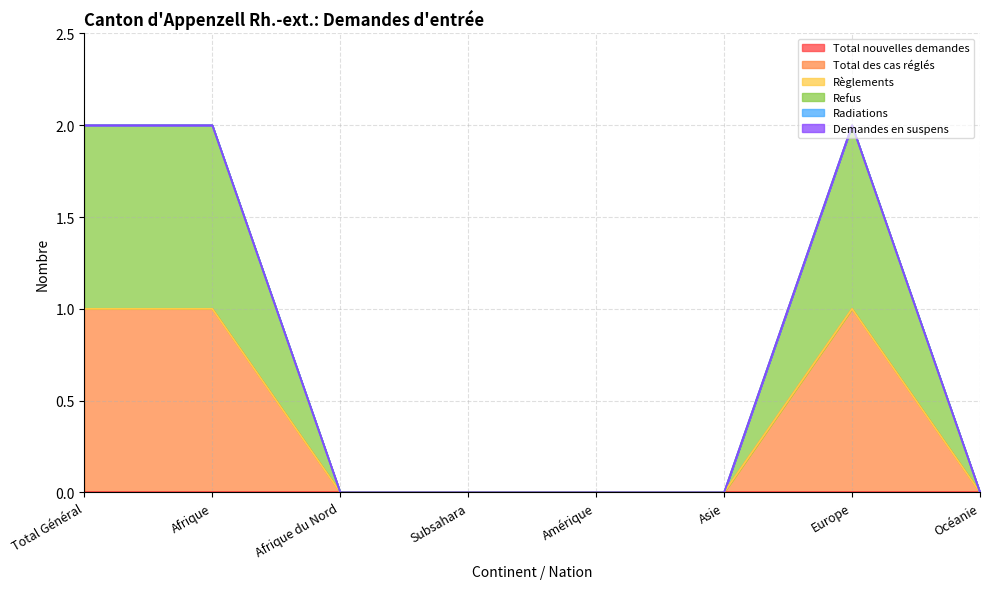

What is the sum of the Refus values at Océanie and Afrique?

1